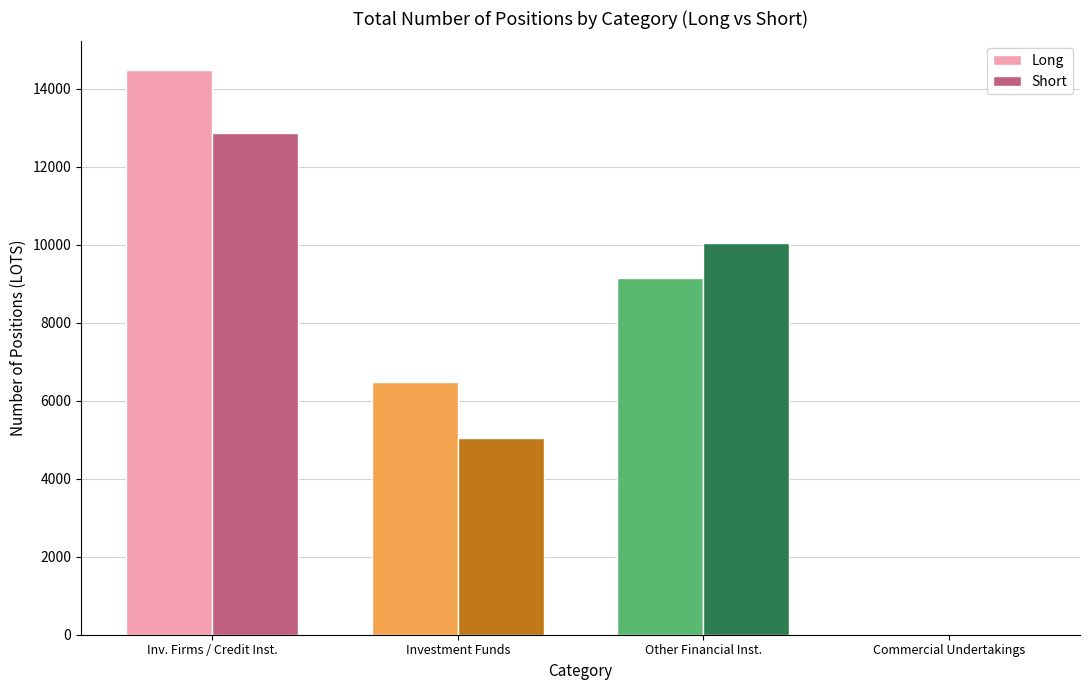

Is the value of Long at Inv. Firms / Credit Inst. greater than the value of Short at Investment Funds?

Yes